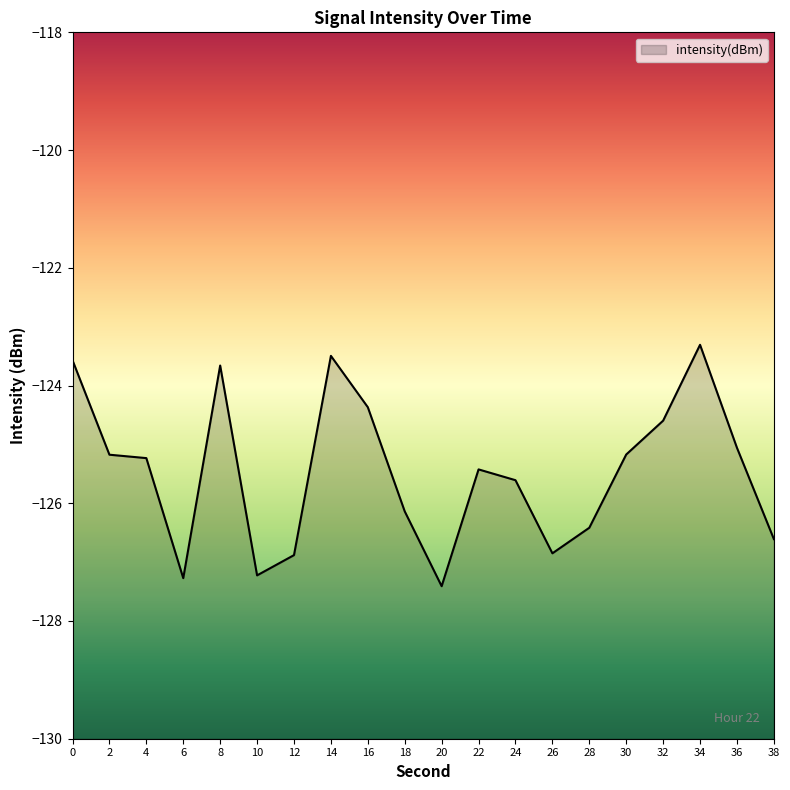

Rank the categories by value from highest to lowest.

34, 14, 0, 8, 16, 32, 36, 30, 2, 4, 22, 24, 18, 28, 38, 26, 12, 10, 6, 20